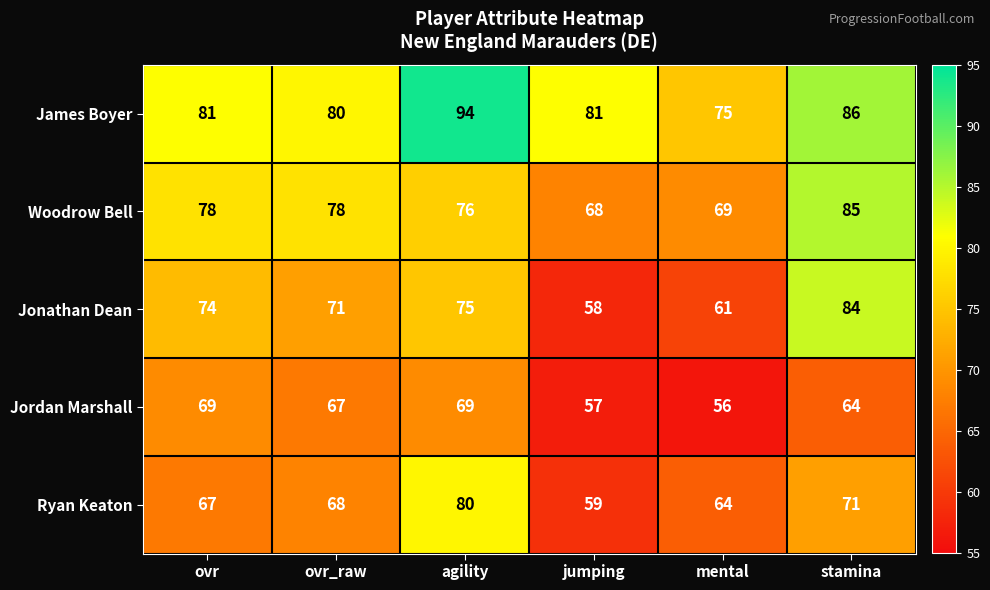

At how many categories does at least one series exceed 69?

6